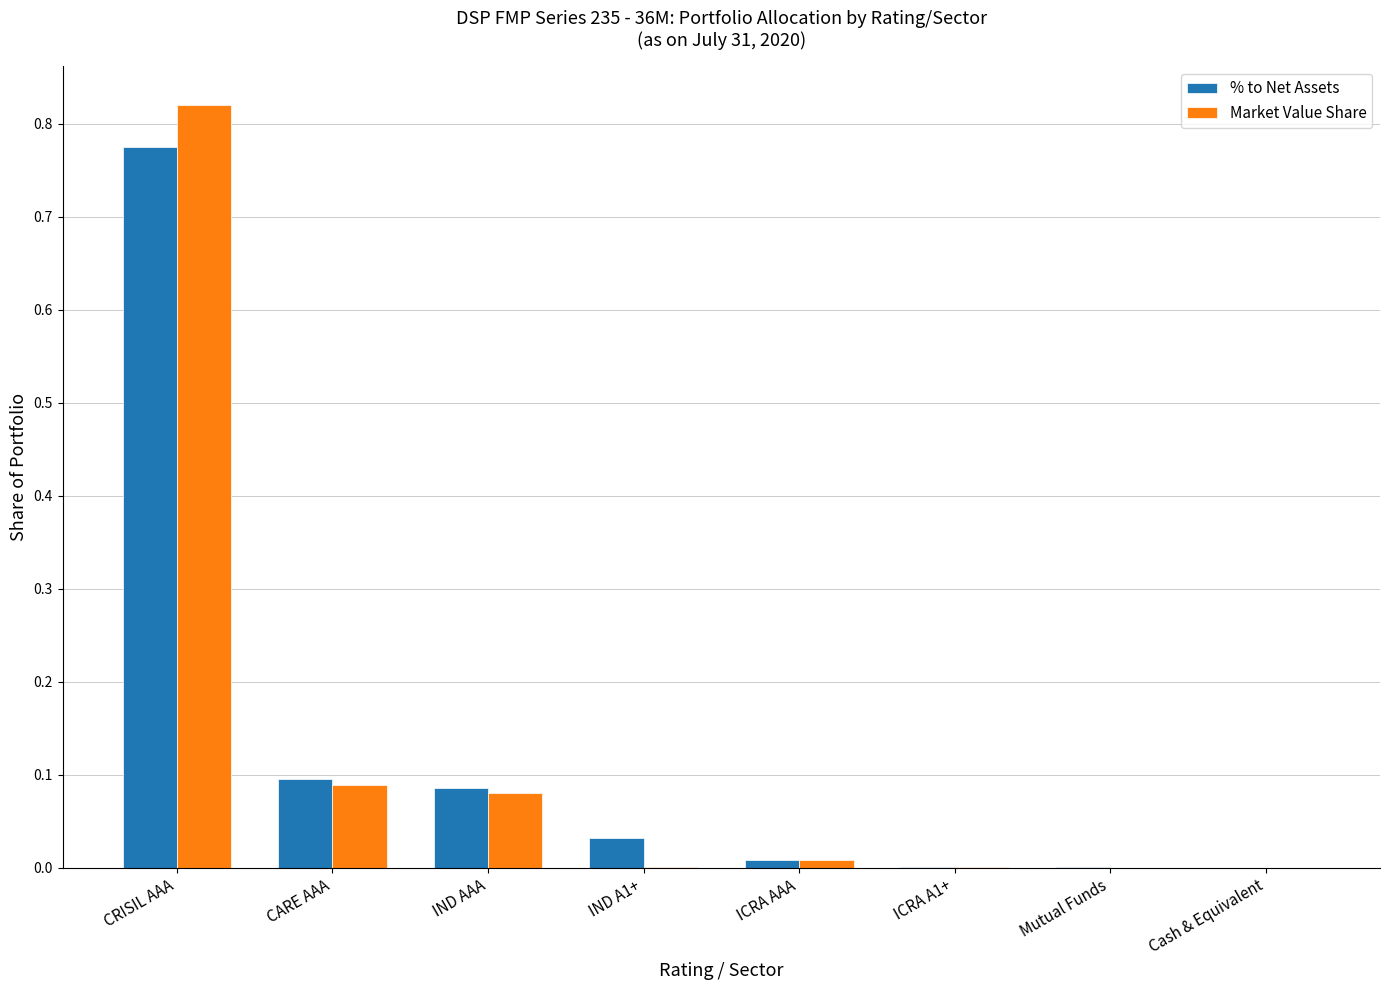

Are the bars horizontal?

No